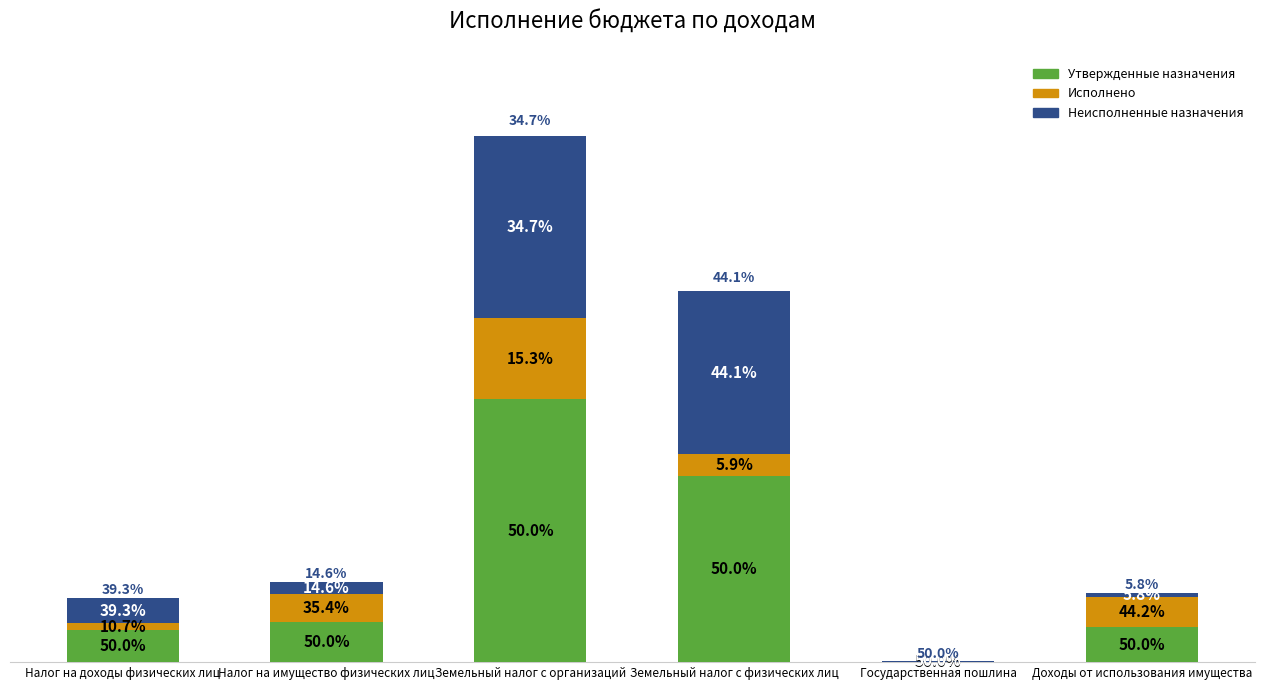

What position from the right is Земельный налог с организаций?

4